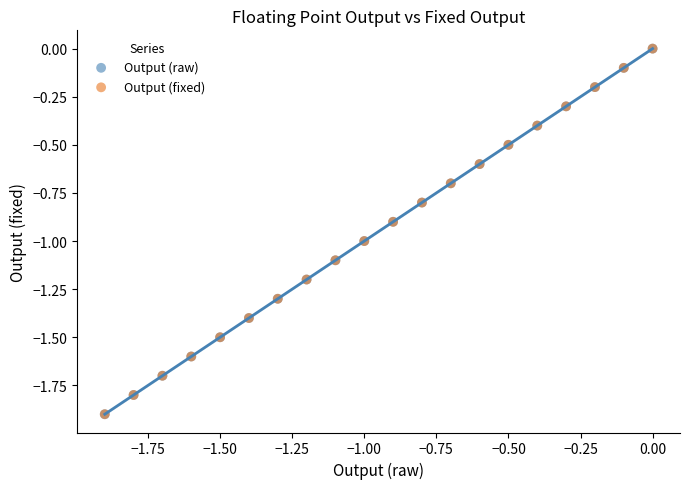

What are all the series names shown in the legend?

Output (raw), Output (fixed)